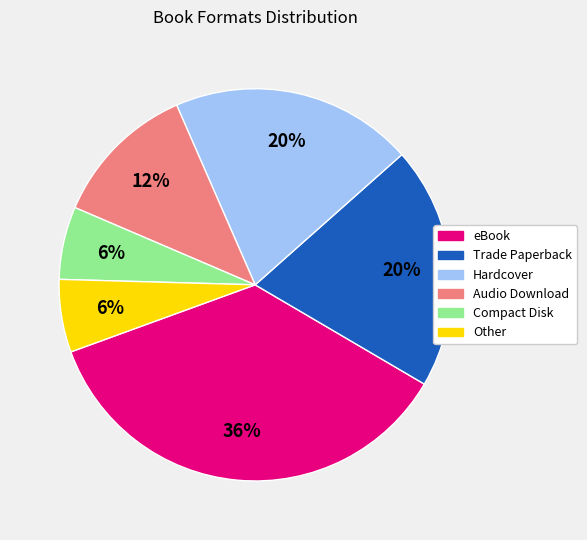

Is there any slice that represents more than half of the pie?

No